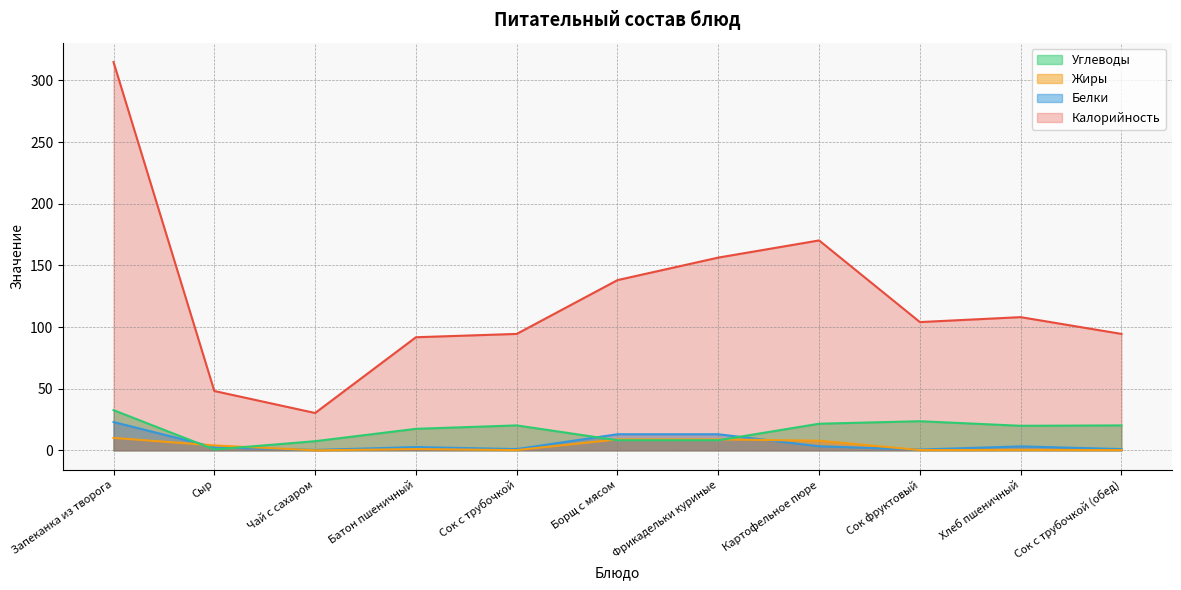

What is the average value of the Белки series?

5.8